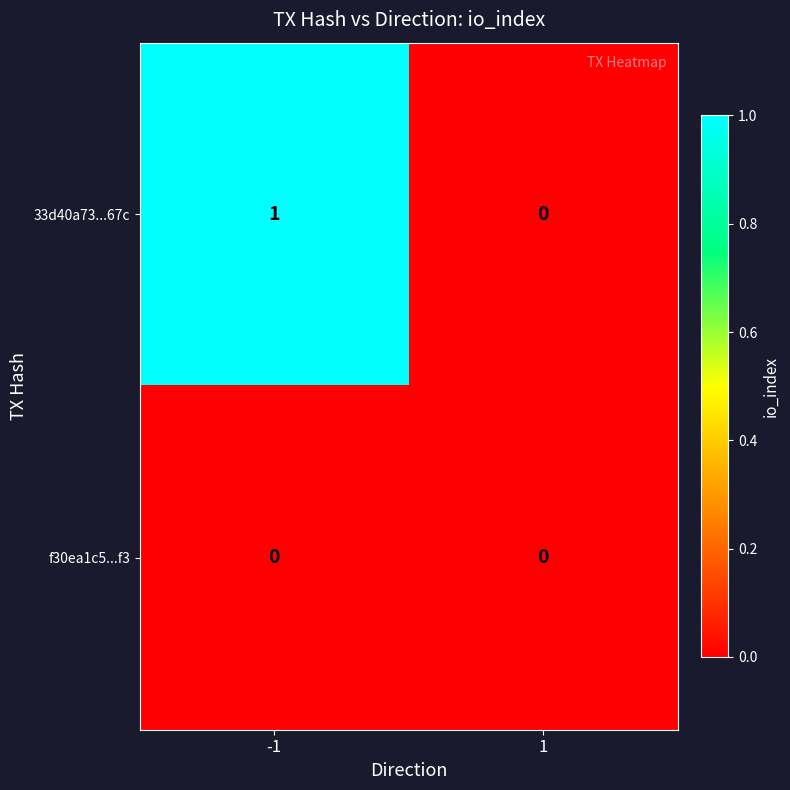

The value of 33d40a73...67c at -1 is 2. True or false?

False